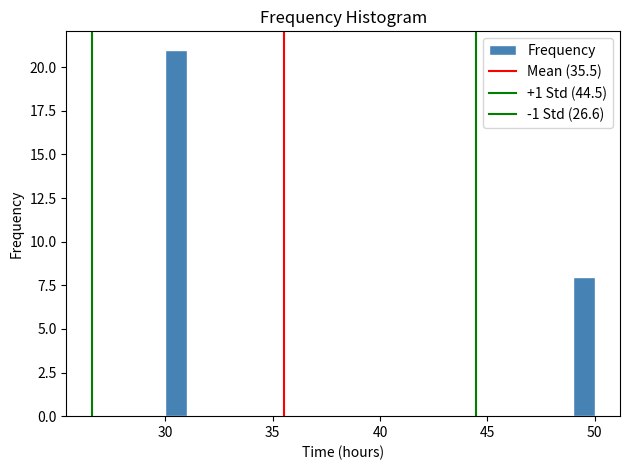

Read against the x-axis, roughly where is the centre of the tallest bar?

30.5